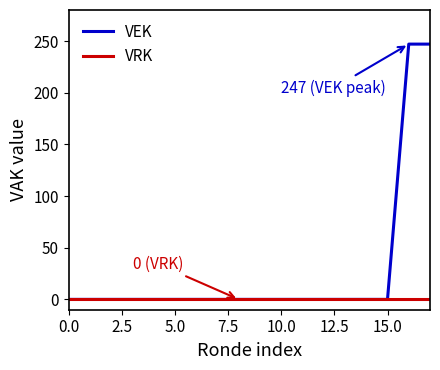

Rank the series by their average value, from highest to lowest.

VEK, VRK